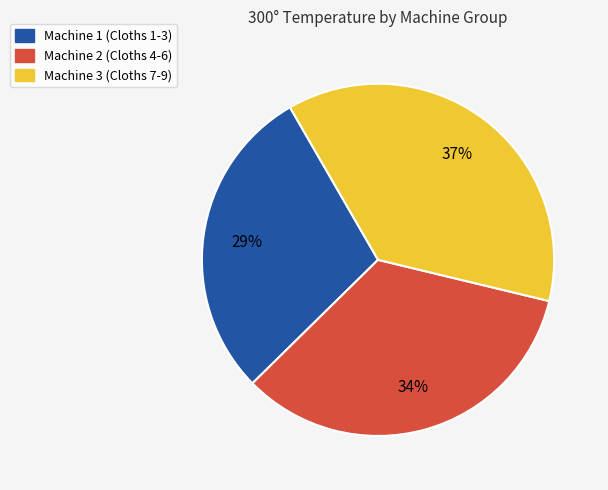

Between Machine 1 (Cloths 1-3) and Machine 3 (Cloths 7-9), which is larger?

Machine 3 (Cloths 7-9)